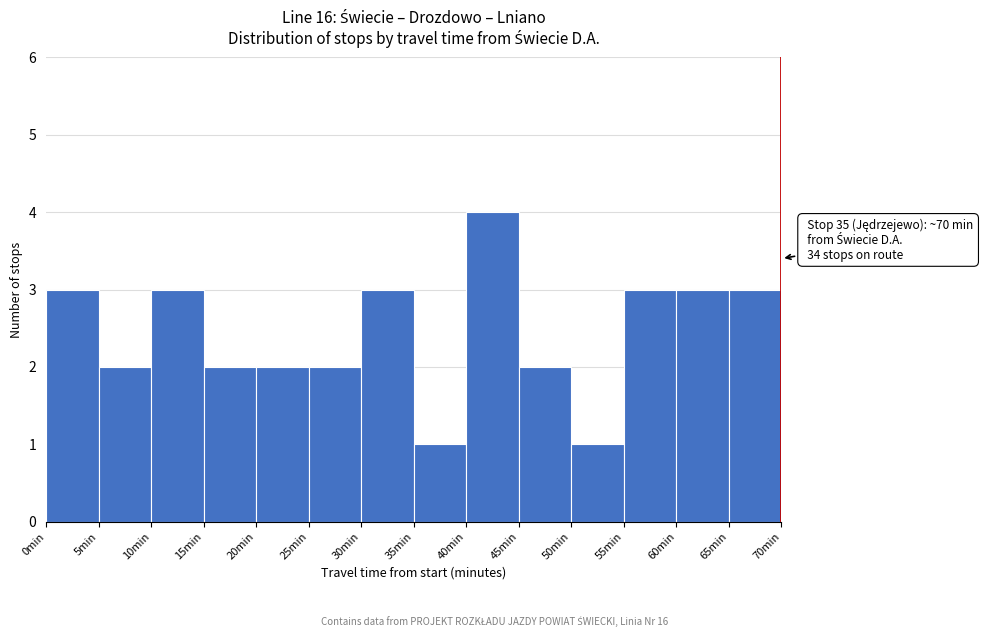

Which range on the x-axis has the tallest bar?

40 to 45